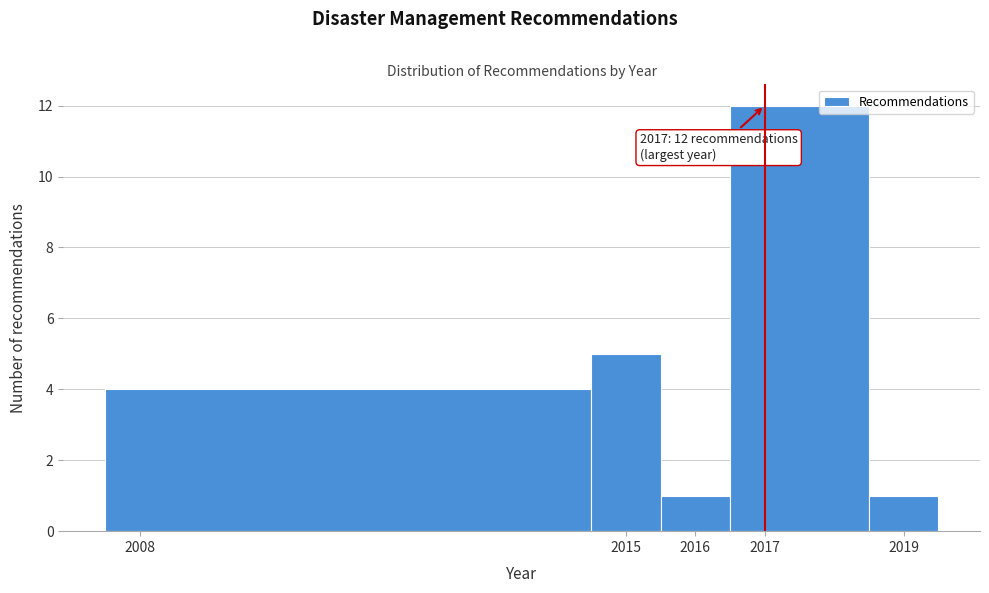

Which range on the x-axis has the tallest bar?

2016.5 to 2018.5